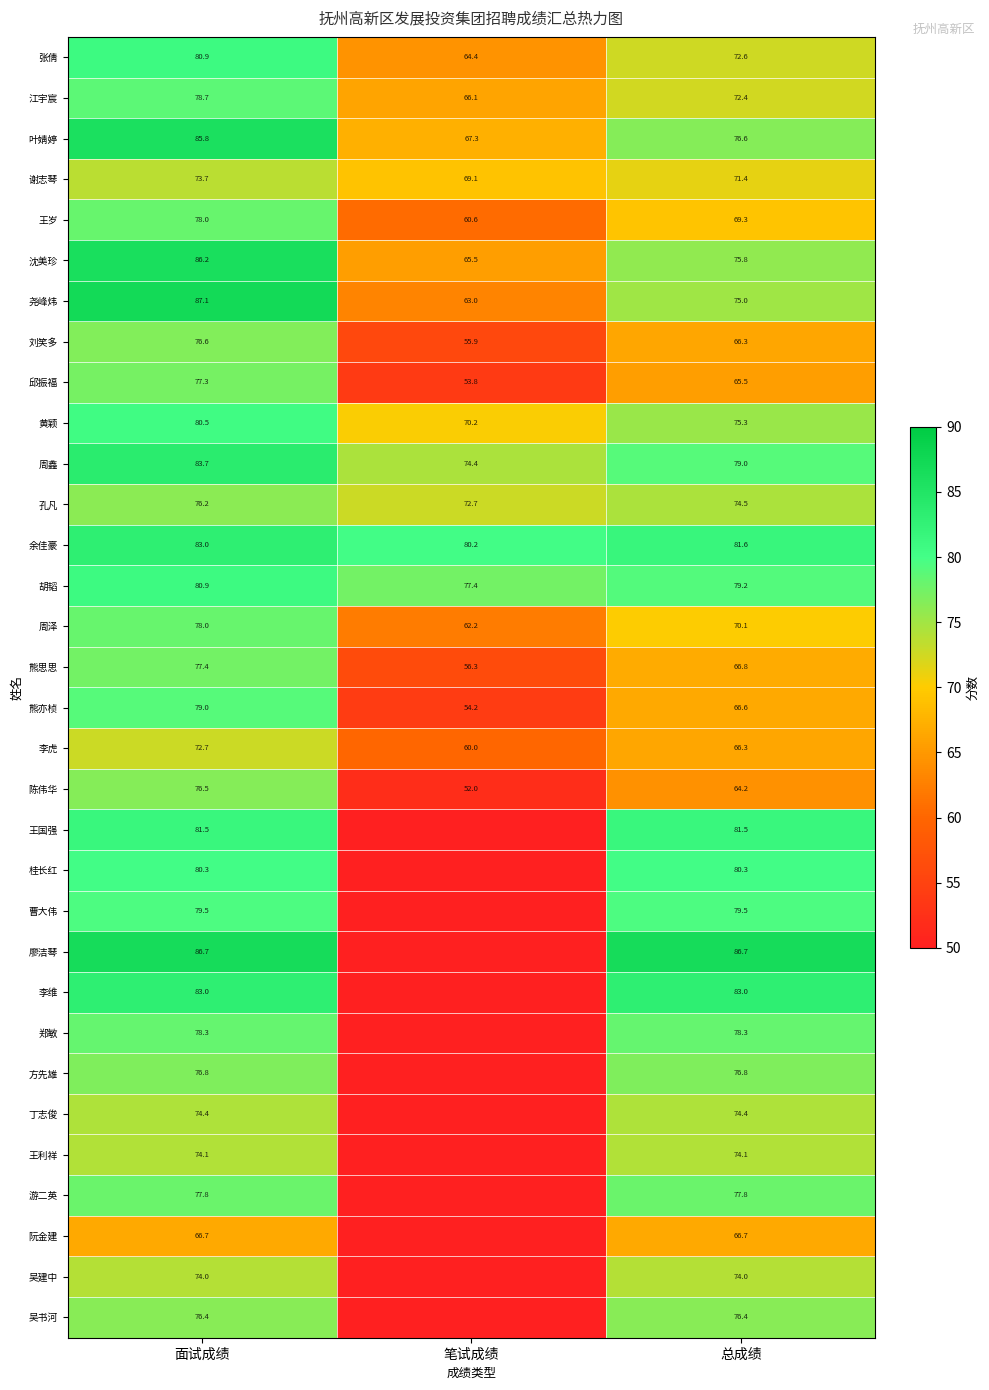

At which category does the chart reach its minimum across all series?

笔试成绩